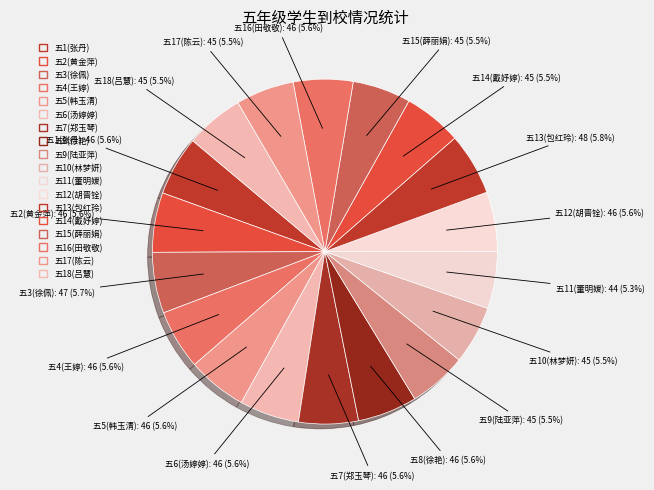

Combined, do 五2(黄金萍) and 五1(张丹) account for over 50%?

No